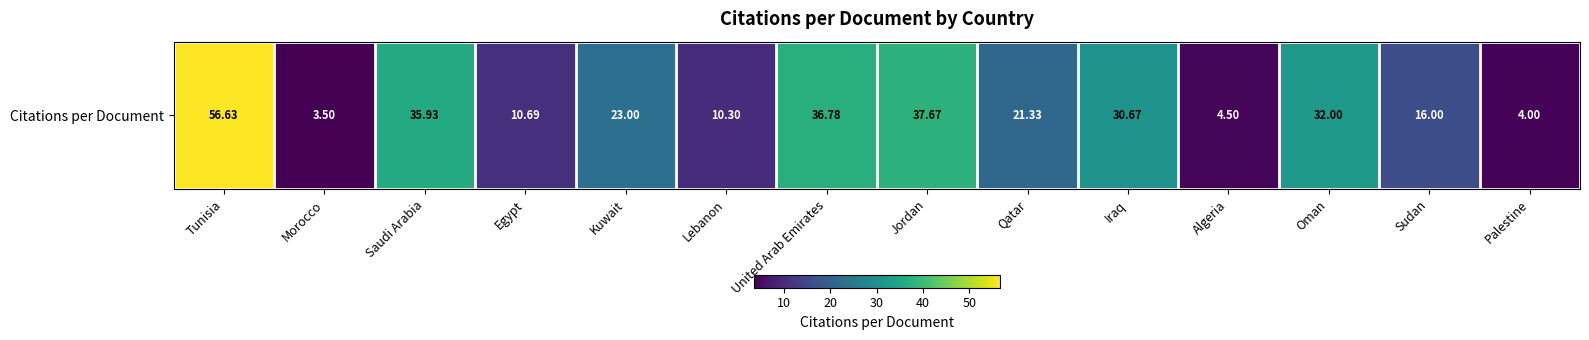

List the labels in order of value, smallest first.

Morocco, Palestine, Algeria, Lebanon, Egypt, Sudan, Qatar, Kuwait, Iraq, Oman, Saudi Arabia, United Arab Emirates, Jordan, Tunisia